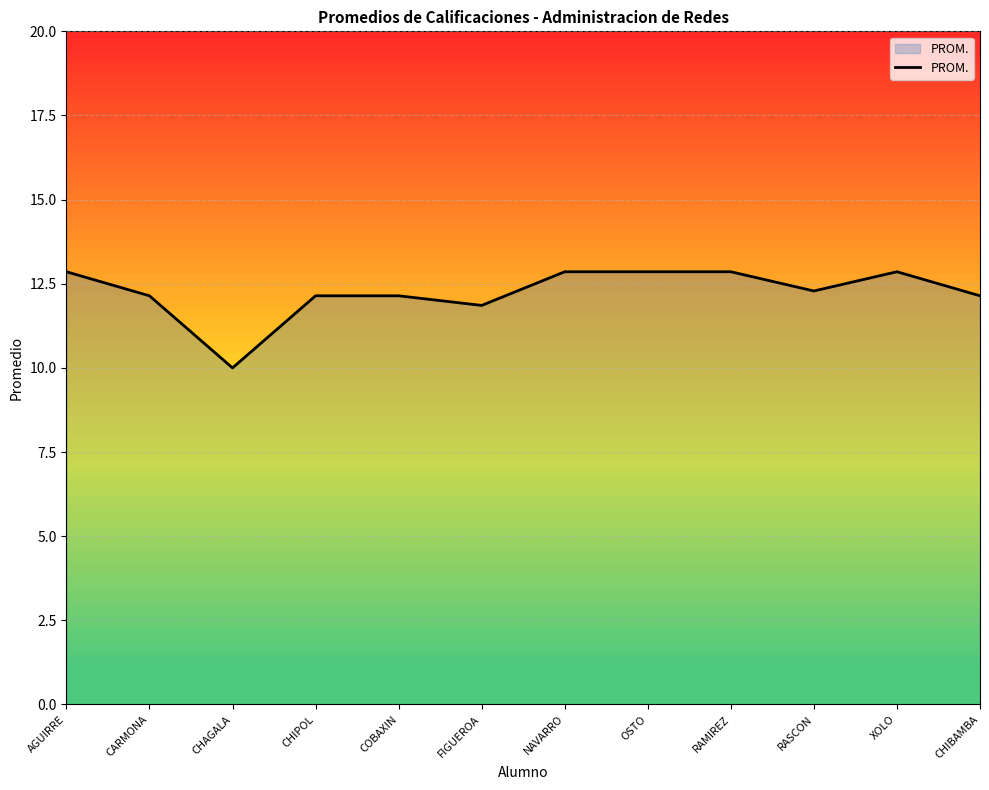

The value at FIGUEROA is 17.1. True or false?

False